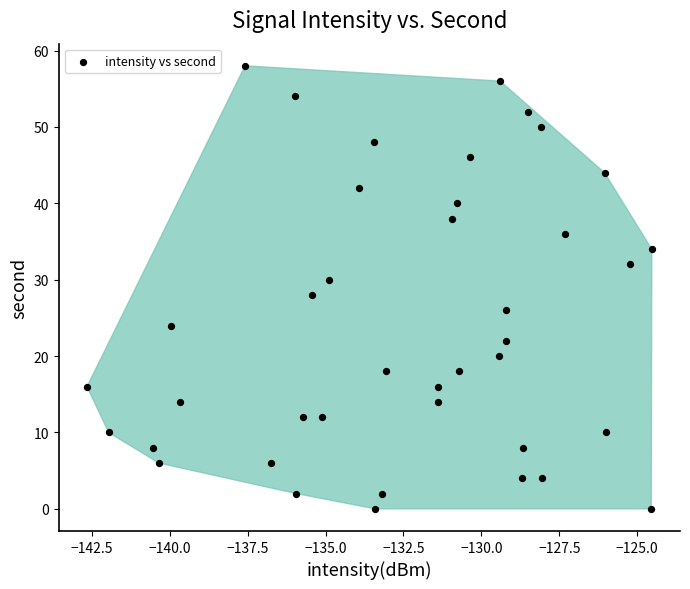

What is the range of Y values (max minus min)?

58